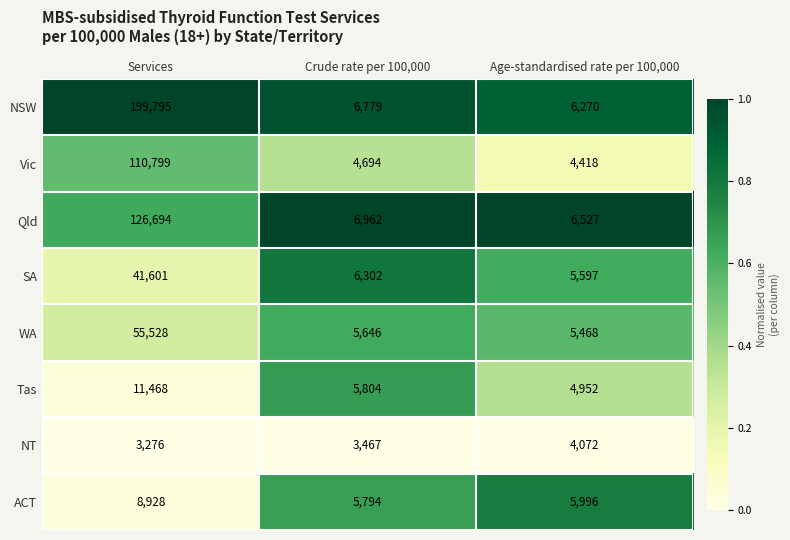

The ACT series shows 9392 at Crude rate per 100,000. True or false?

False